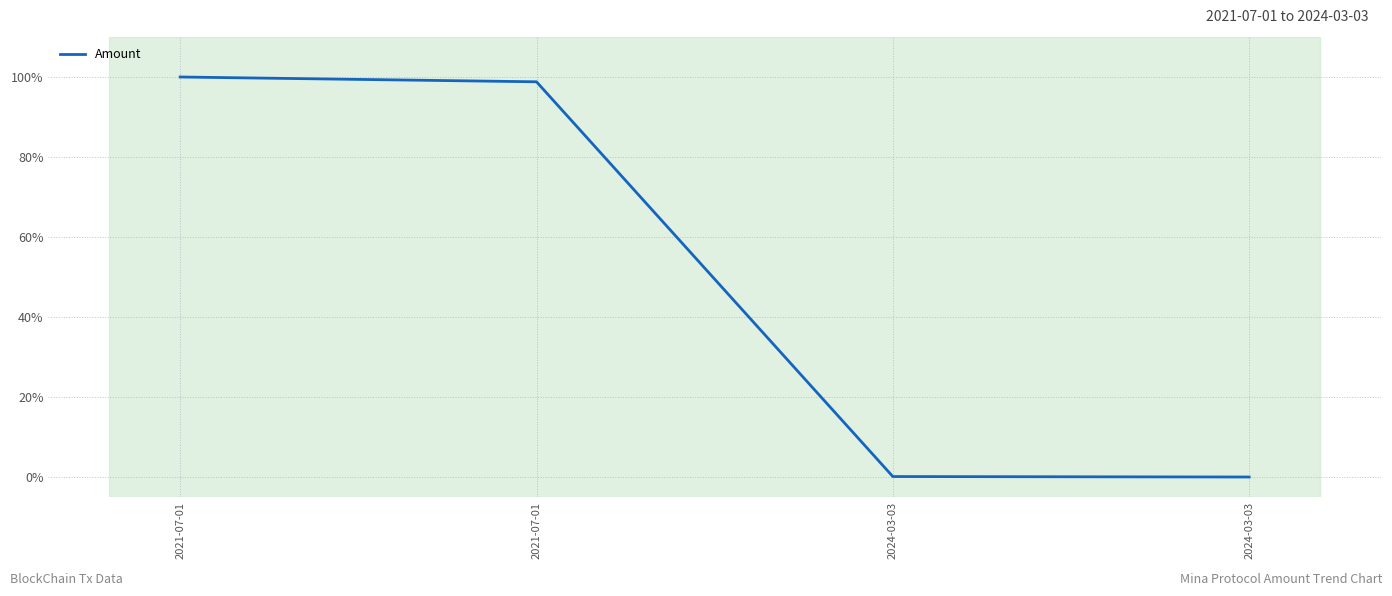

How many values are below 98?

2